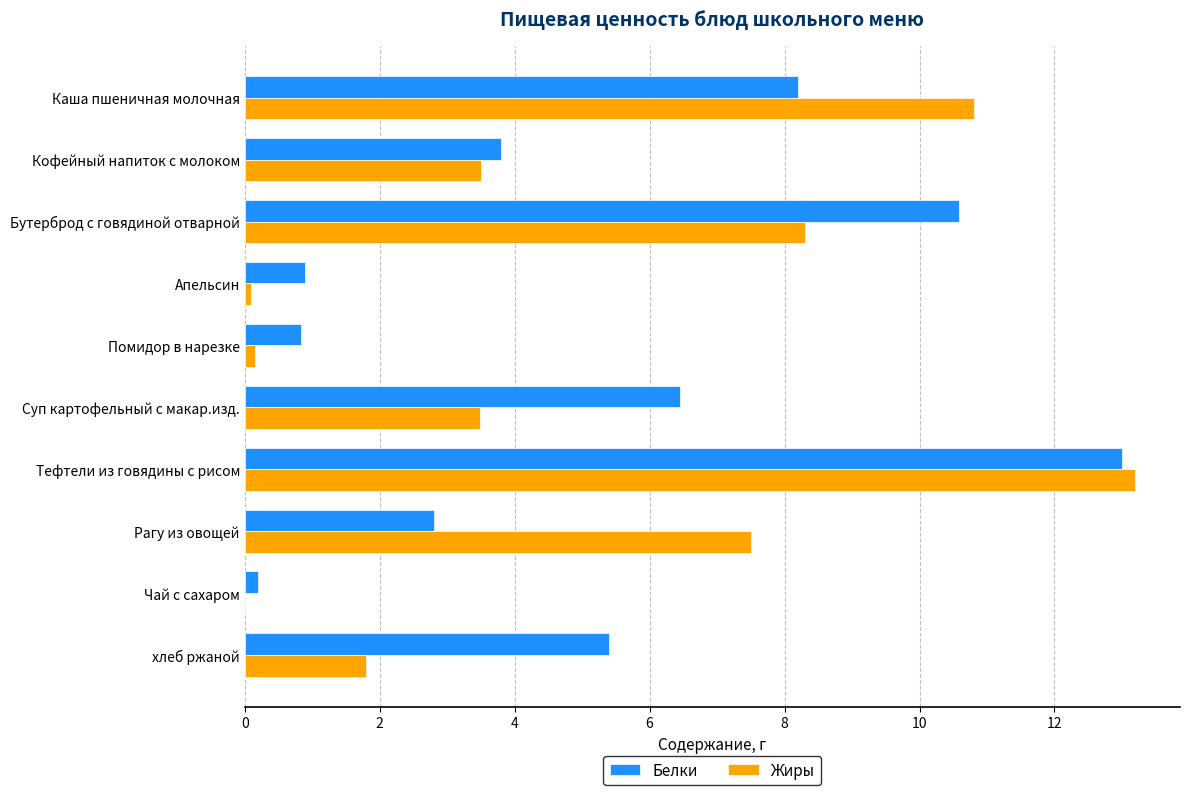

What is the sum of all Белки values?

52.2